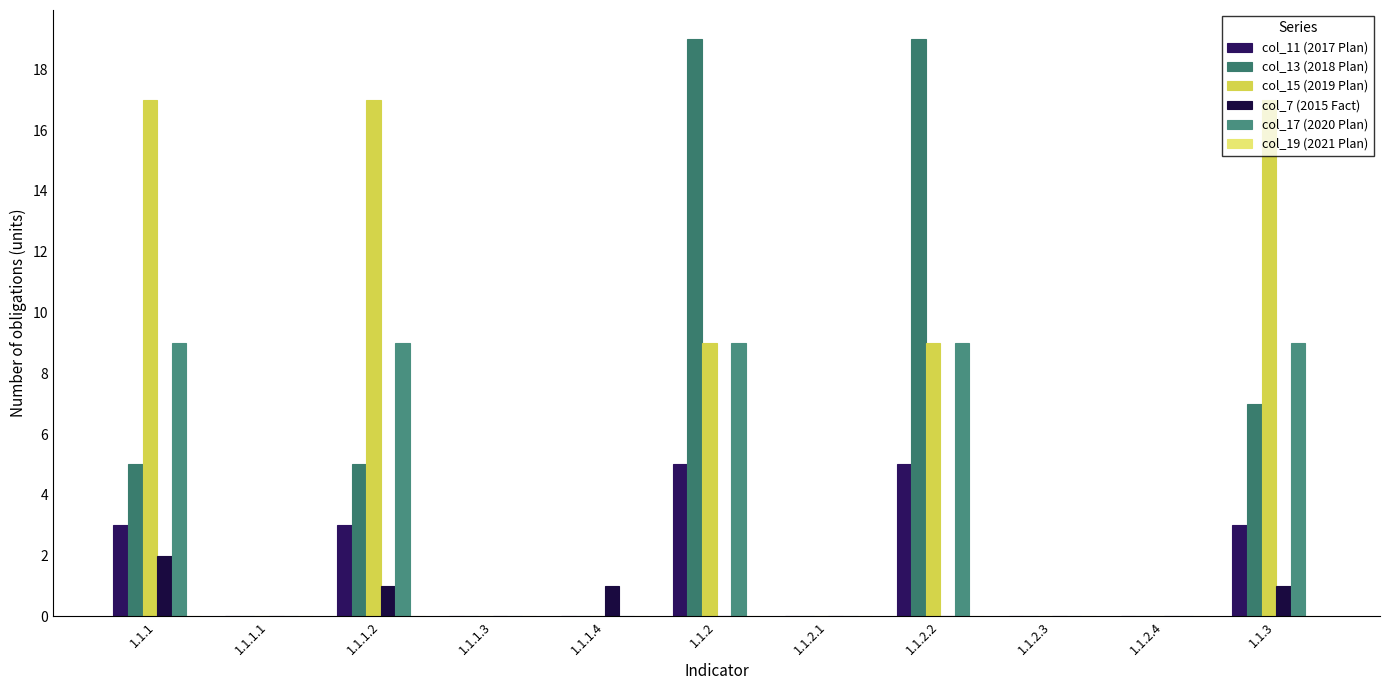

Rank the series at 1.1.1.1 from lowest to highest value.

col_11 (2017 Plan), col_13 (2018 Plan), col_15 (2019 Plan), col_7 (2015 Fact), col_17 (2020 Plan), col_19 (2021 Plan)